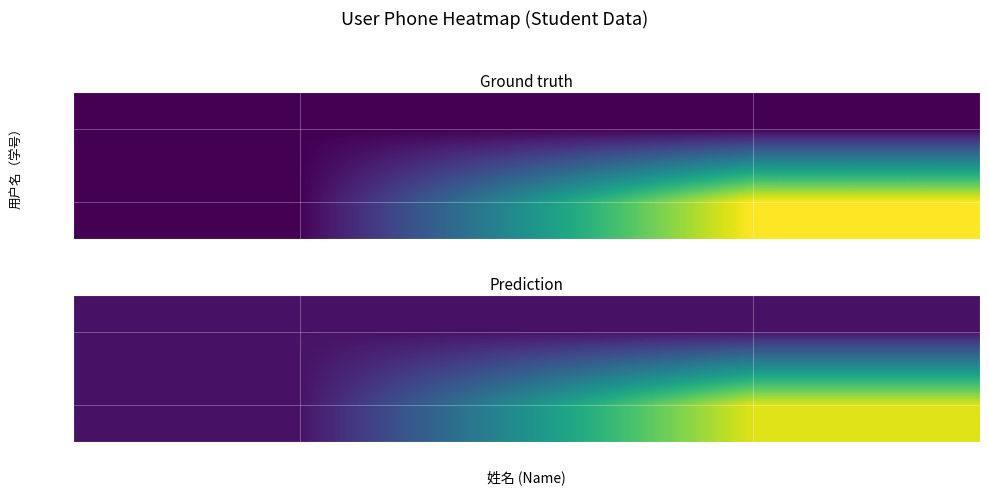

Where is 10001 nearest to the value 0?

12